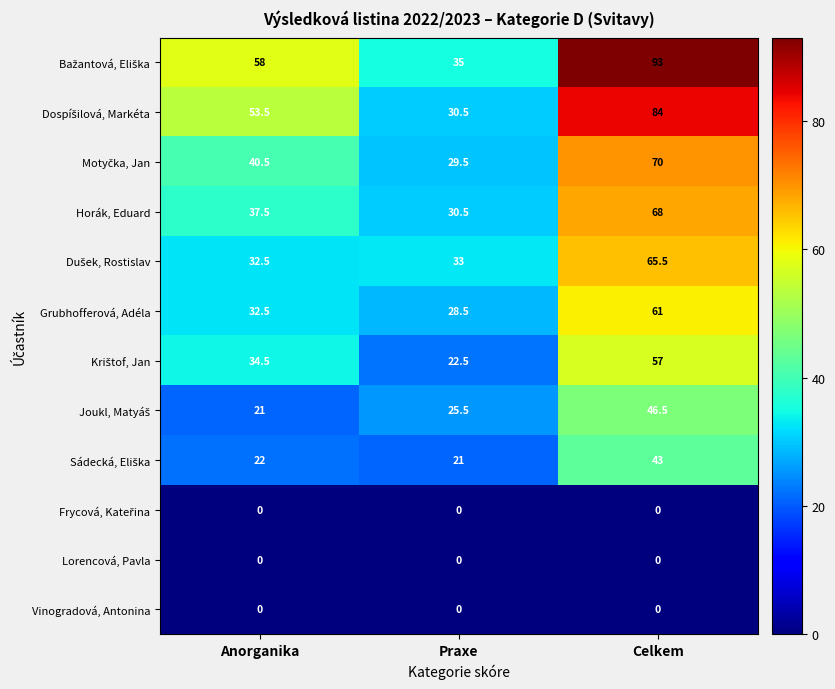

What is the difference between the highest and lowest values at Praxe?

35.0